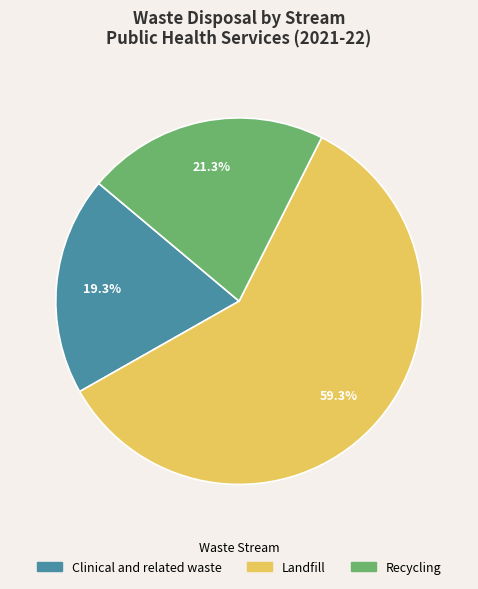

True or false: Landfill accounts for 74% of the total.

False